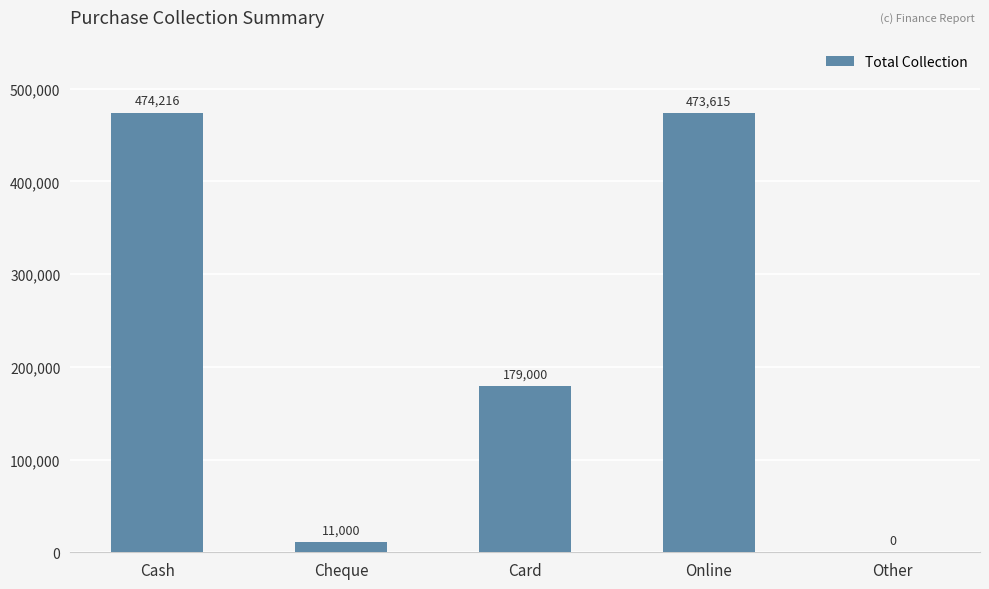

How many data points does each series have?

5